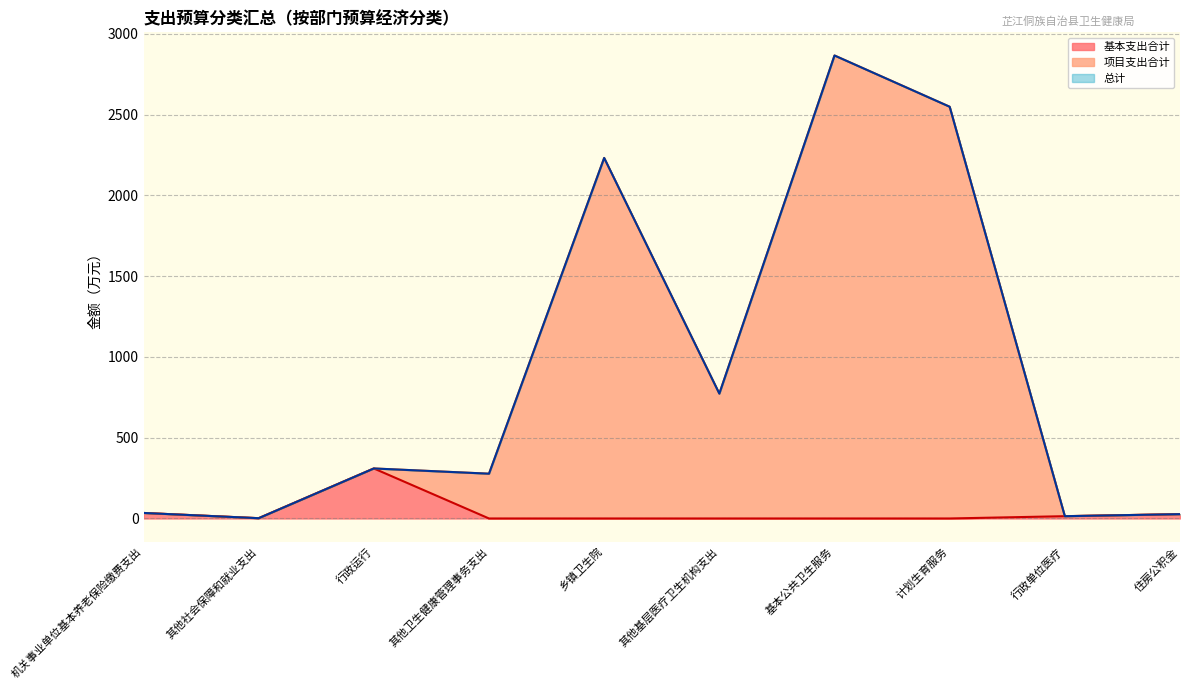

What is the difference between the maximum and minimum values in the 项目支出合计 series?

2864.4